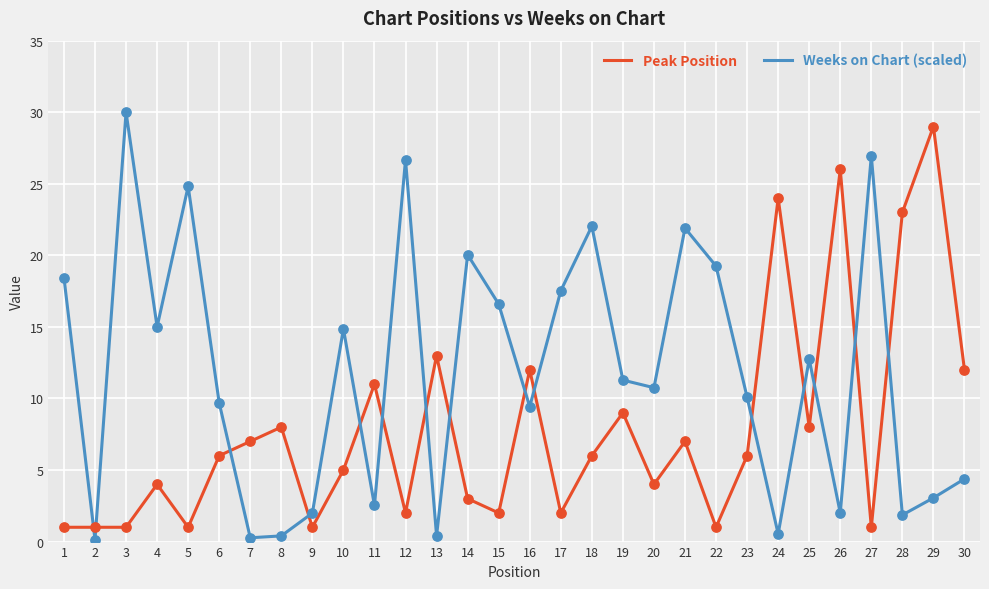

At how many categories does at least one series exceed 18?

13